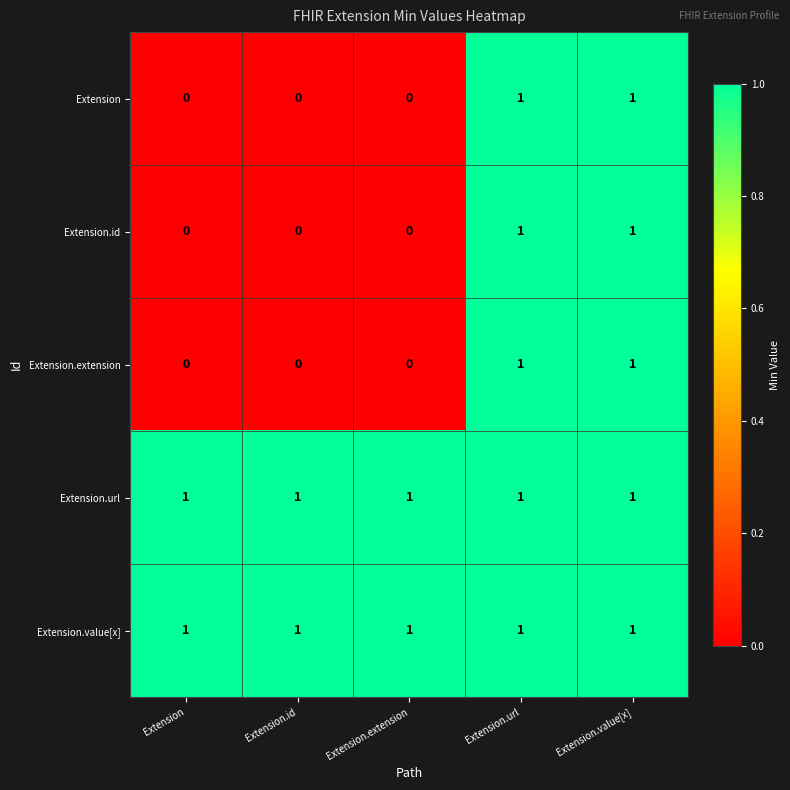

What is the sum of all Extension.url values?

5